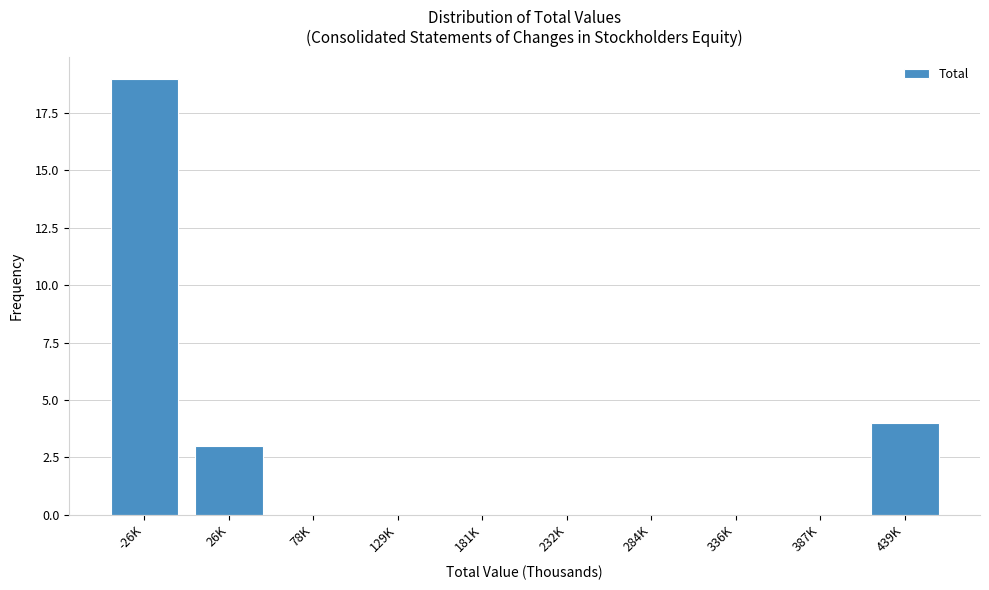

Reading right to left, list all the values displayed in this chart.

439K=4	387K=0	336K=0	284K=0	232K=0	181K=0	129K=0	78K=0	26K=3	-26K=19